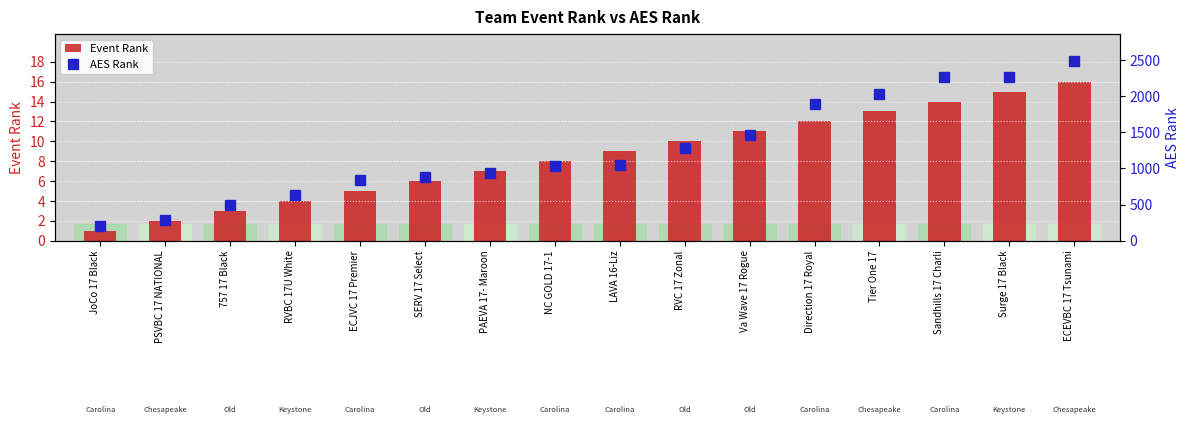

How many distinct data groups are displayed?

2